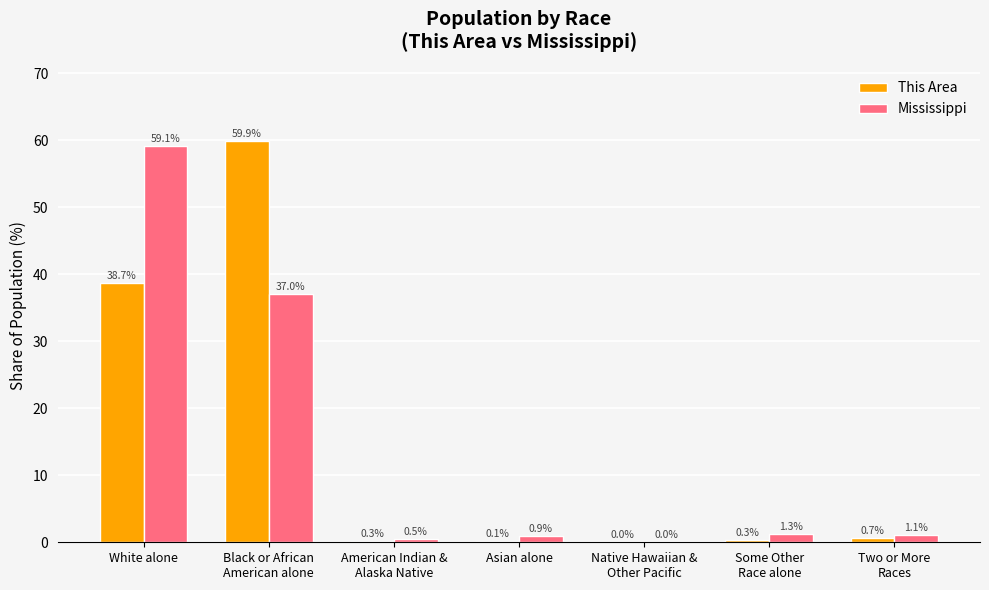

What are all the series names shown in the legend?

This Area, Mississippi